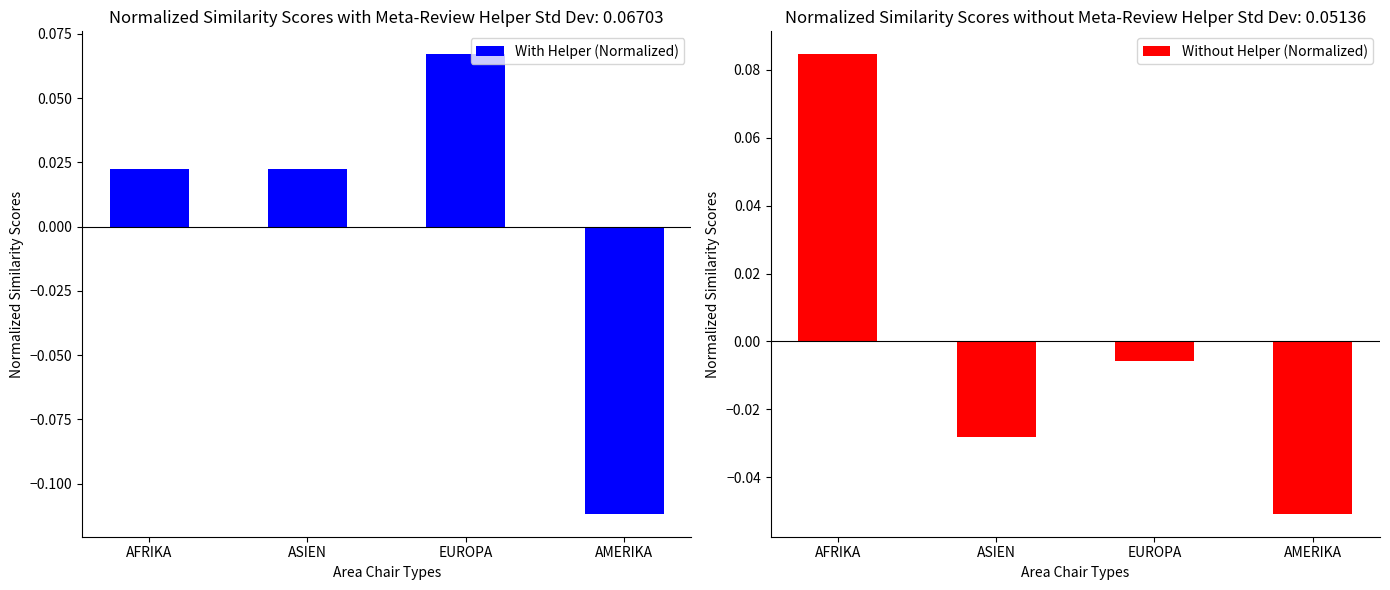

What is the sum of the With Helper (Normalized) values at EUROPA and AFRIKA?

0.1